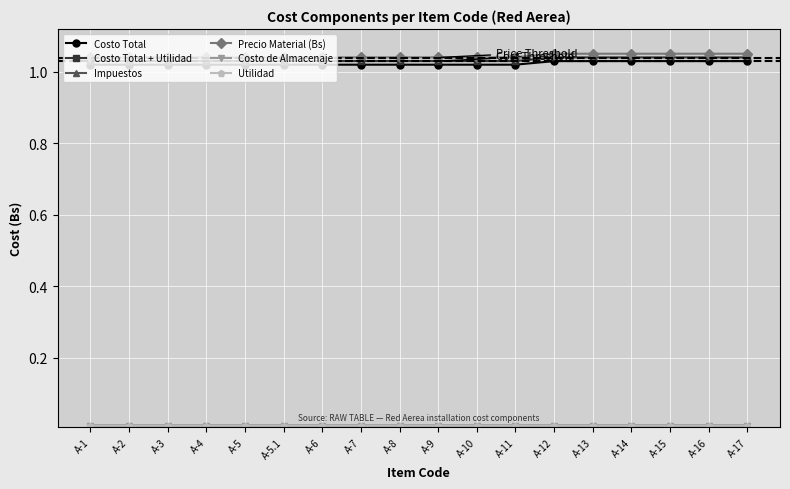

How many Costo Total values are between 1 and 2?

18